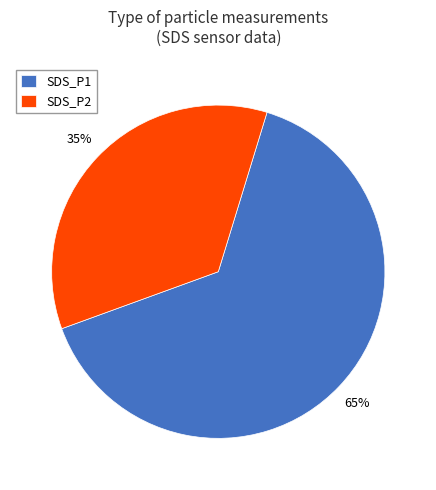

Which category has the biggest portion of the pie?

SDS_P1